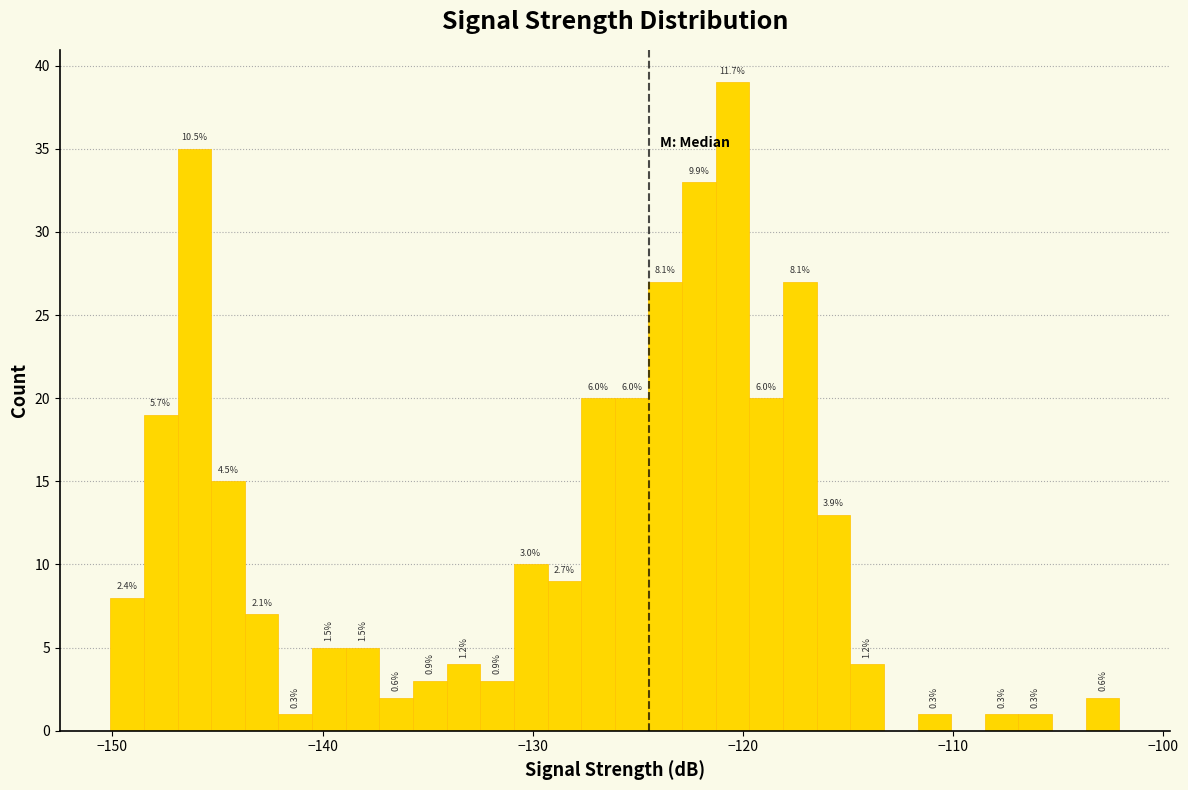

Read against the x-axis, roughly where is the centre of the tallest bar?

-120